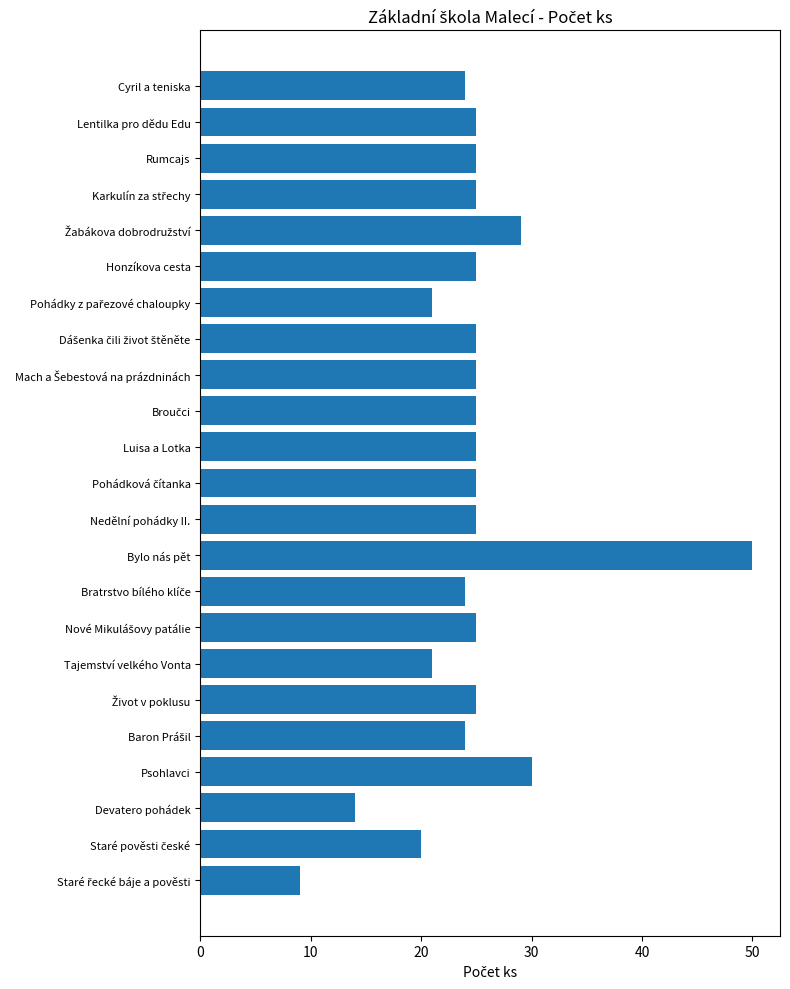

Reading top to bottom, extract all data points from this chart.

24	25	25	25	29	25	21	25	25	25	25	25	25	50	24	25	21	25	24	30	14	20	9